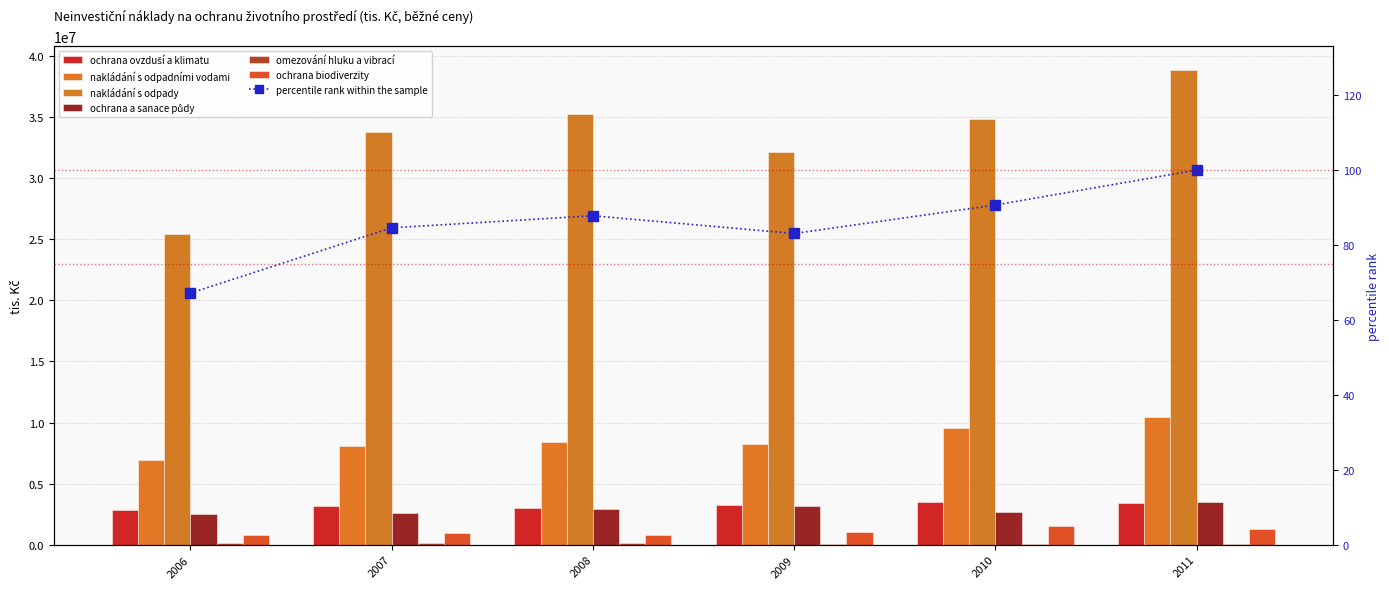

True or false: nakládání s odpadními vodami has a value of 10468203 at 2011.

True